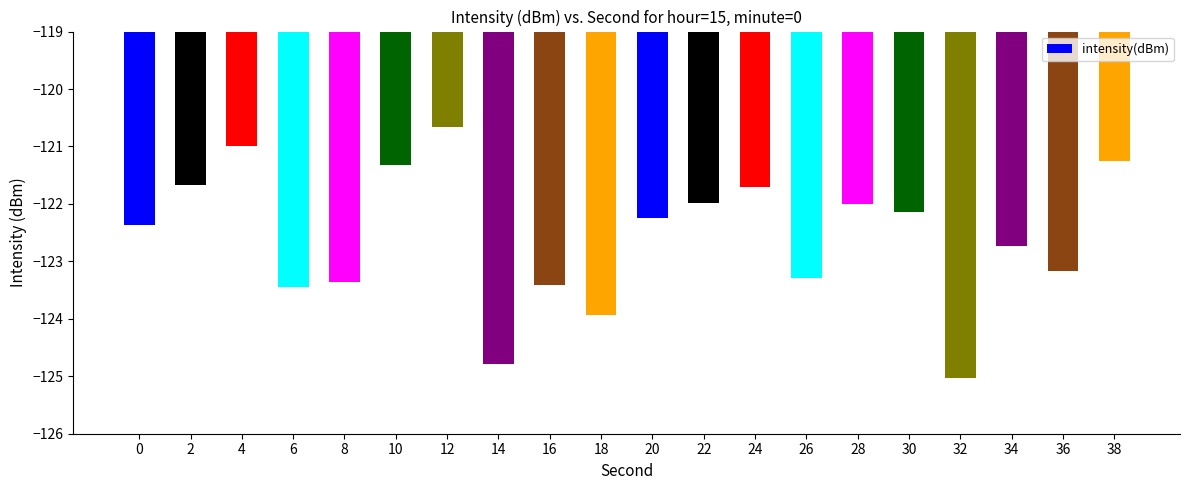

What is the sum of all values?

-2451.5